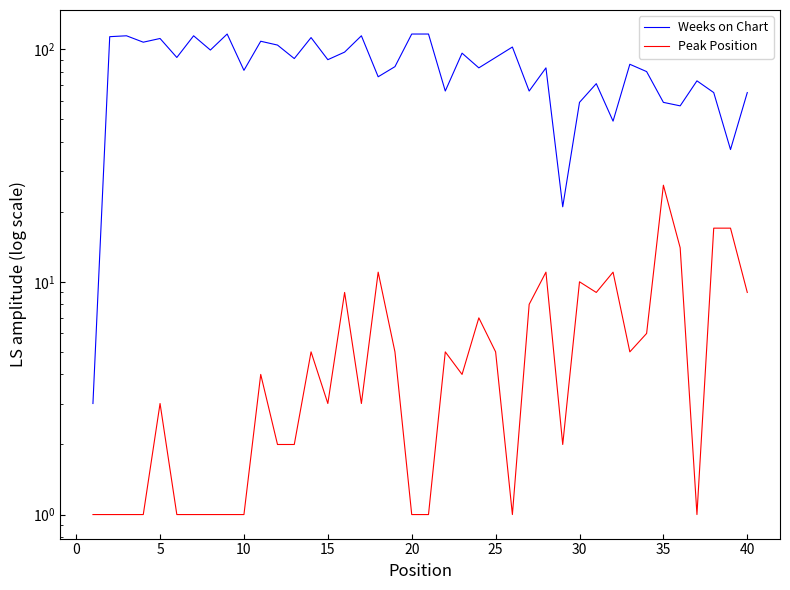

Is it true that Weeks on Chart equals 112 at 10?

False